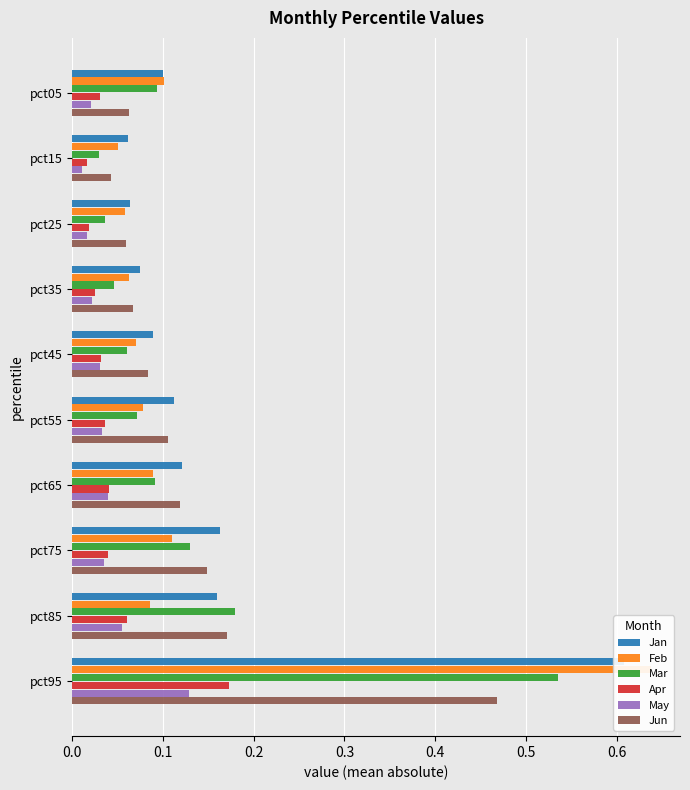

Reading left to right, list all the values displayed in this chart.

Jan: 0.1	0.1	0.1	0.1	0.1	0.1	0.1	0.2	0.2	0.6
Feb: 0.1	0.1	0.1	0.1	0.1	0.1	0.1	0.1	0.1	0.6
Mar: 0.1	0.0	0.0	0.0	0.1	0.1	0.1	0.1	0.2	0.5
Apr: 0.0	0.0	0.0	0.0	0.0	0.0	0.0	0.0	0.1	0.2
May: 0.0	0.0	0.0	0.0	0.0	0.0	0.0	0.0	0.1	0.1
Jun: 0.1	0.0	0.1	0.1	0.1	0.1	0.1	0.1	0.2	0.5